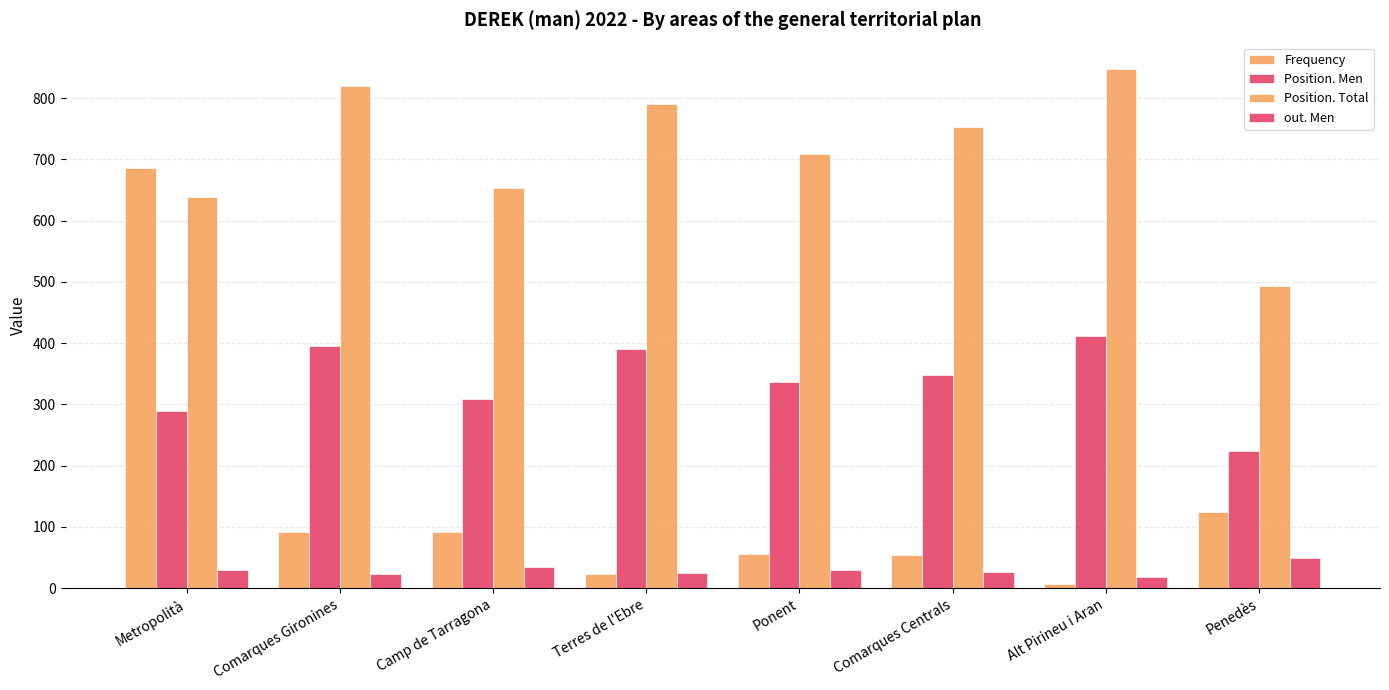

What is the difference between the highest and lowest values at Metropolità?

657